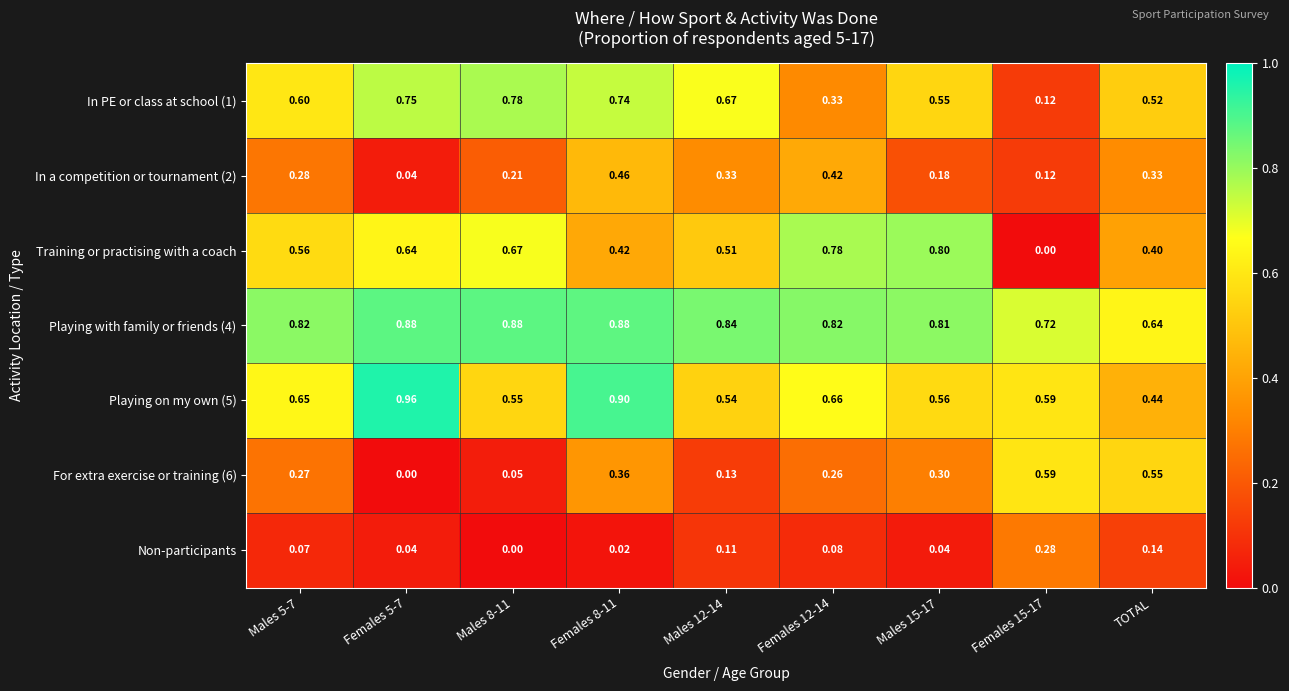

Where is Playing with family or friends (4) nearest to the value 0?

TOTAL